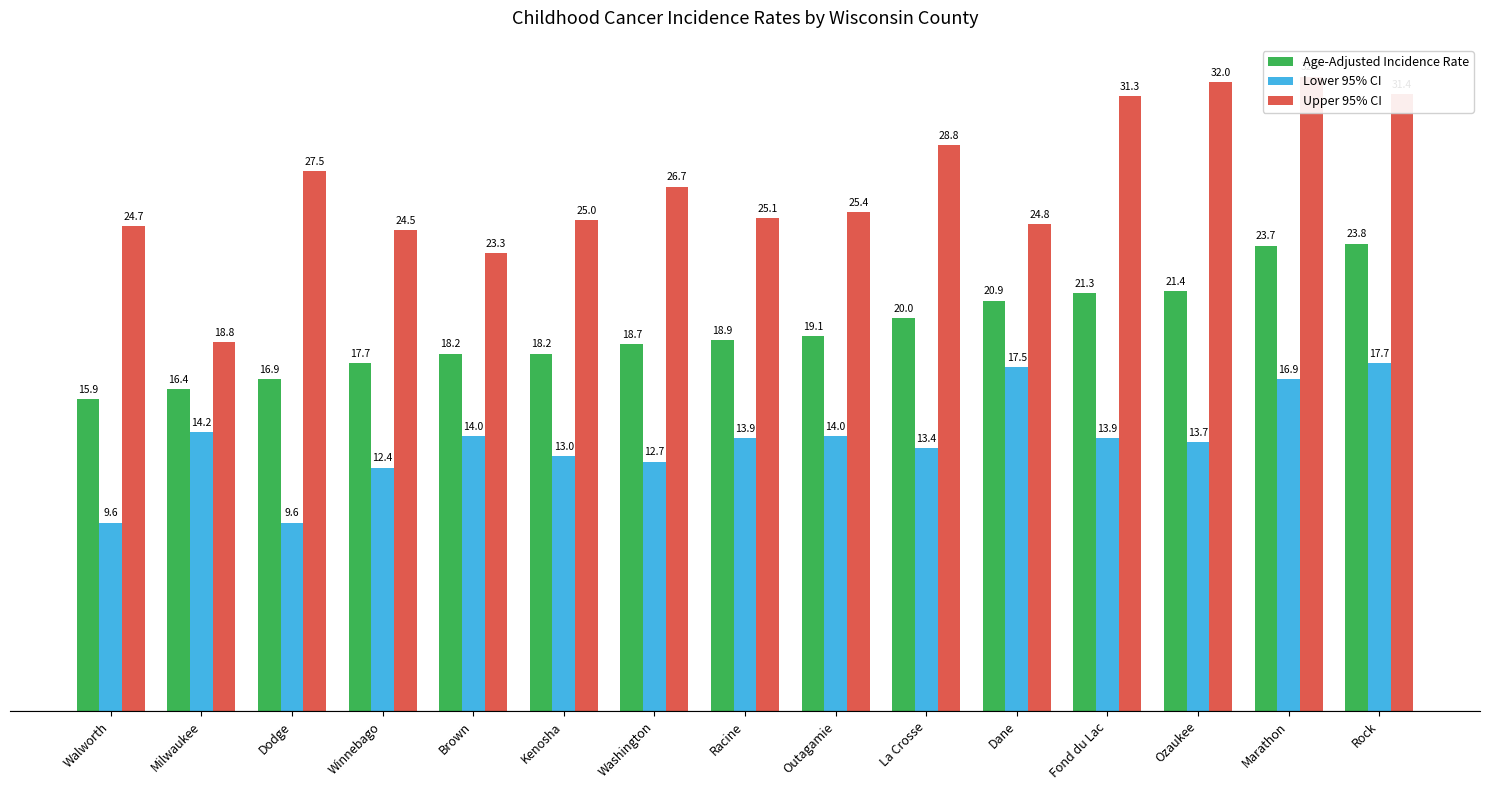

Which category has the lowest value in the Age-Adjusted Incidence Rate series?

Walworth